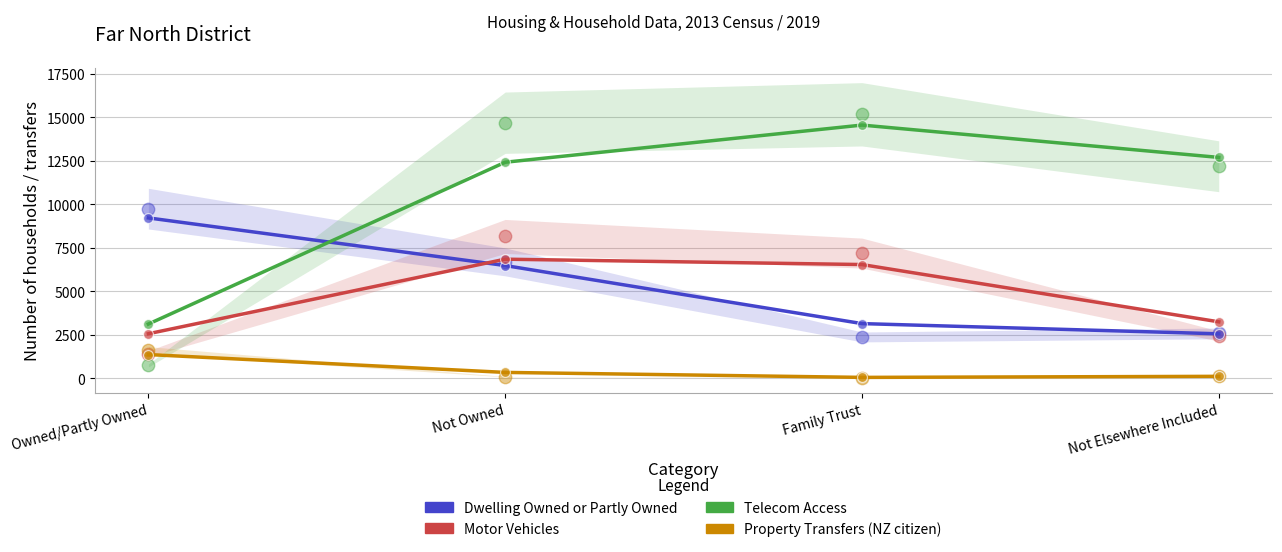

At how many categories does at least one series exceed 10337?

3